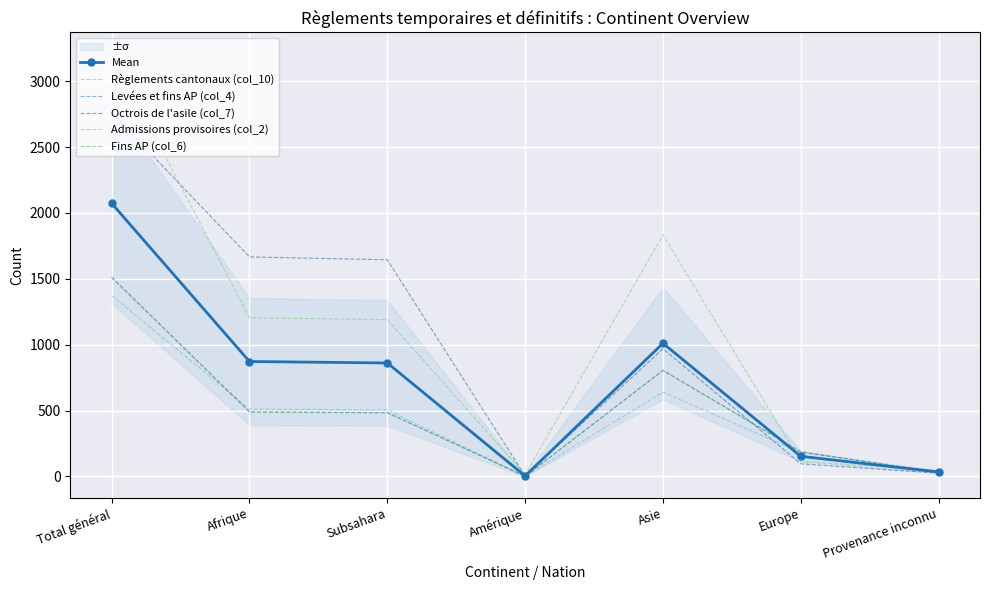

Reading right to left, list all the values displayed in this chart.

Mean: 33.6	152.8	1010.4	3.8	861.2	872.2	2072.8
Règlements cantonaux (col_10): 39.0	181.0	640.0	1.0	505.0	512.0	1373.0
Levées et fins AP (col_4): 29.0	187.0	806.0	1.0	485.0	491.0	1514.0
Octrois de l'asile (col_7): 25.0	96.0	969.0	4.0	1644.0	1666.0	2760.0
Admissions provisoires (col_2): 46.0	113.0	1834.0	12.0	1190.0	1204.0	3209.0
Fins AP (col_6): 29.0	187.0	803.0	1.0	482.0	488.0	1508.0